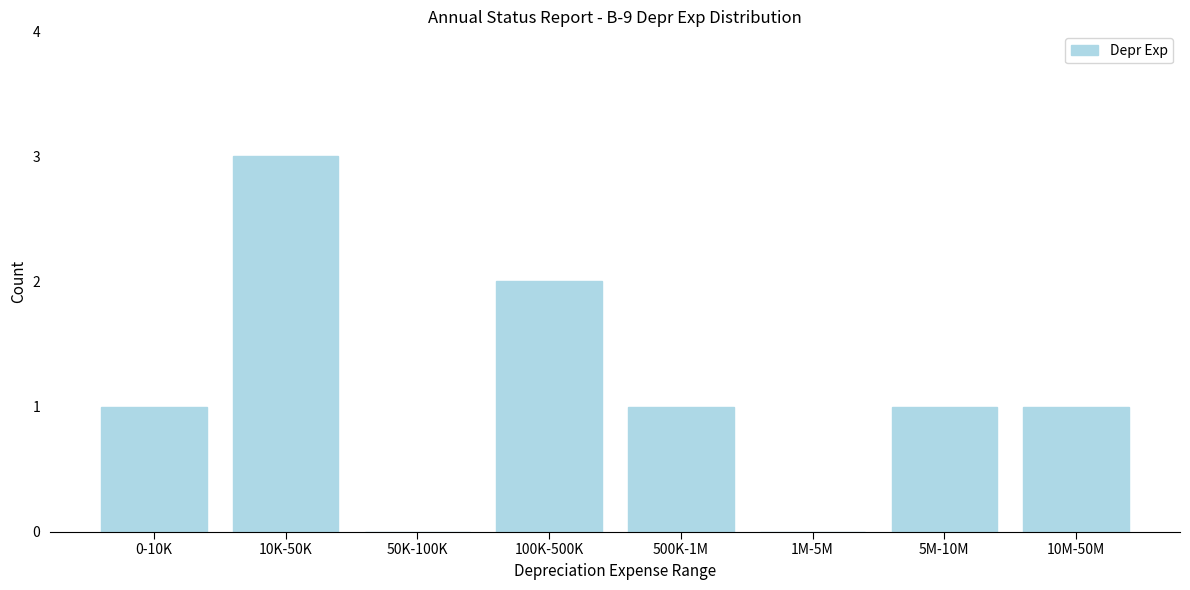

Reading left to right, list all the values displayed in this chart.

0-10K=1	10K-50K=3	50K-100K=0	100K-500K=2	500K-1M=1	1M-5M=0	5M-10M=1	10M-50M=1